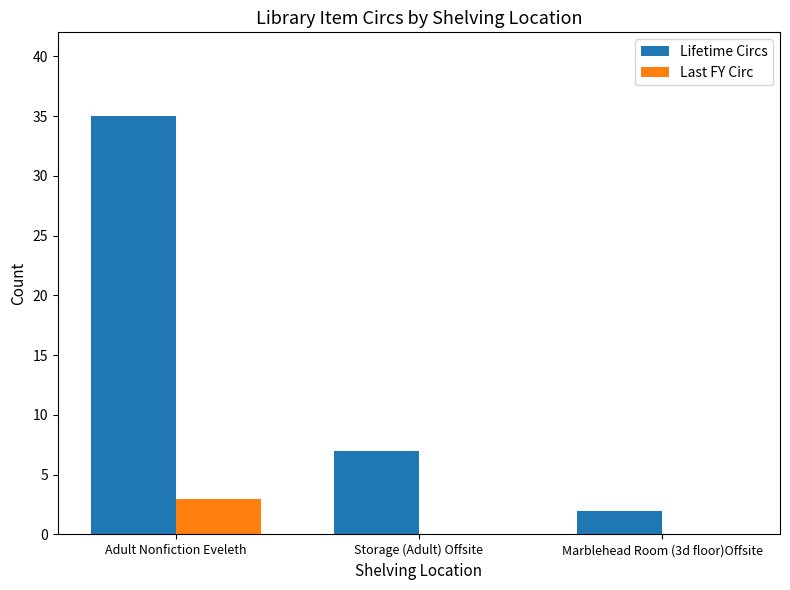

The Last FY Circ series shows 0 at Storage (Adult) Offsite. True or false?

True